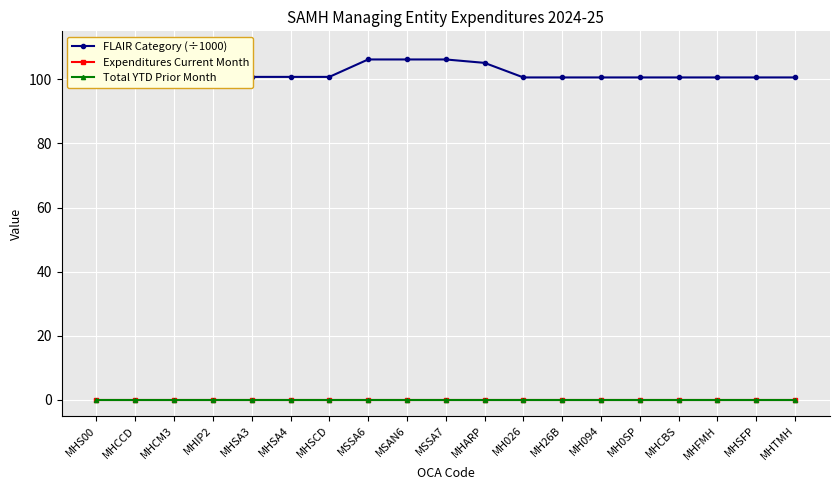

True or false: Total YTD Prior Month and FLAIR Category (÷1000) intersect in this chart.

False